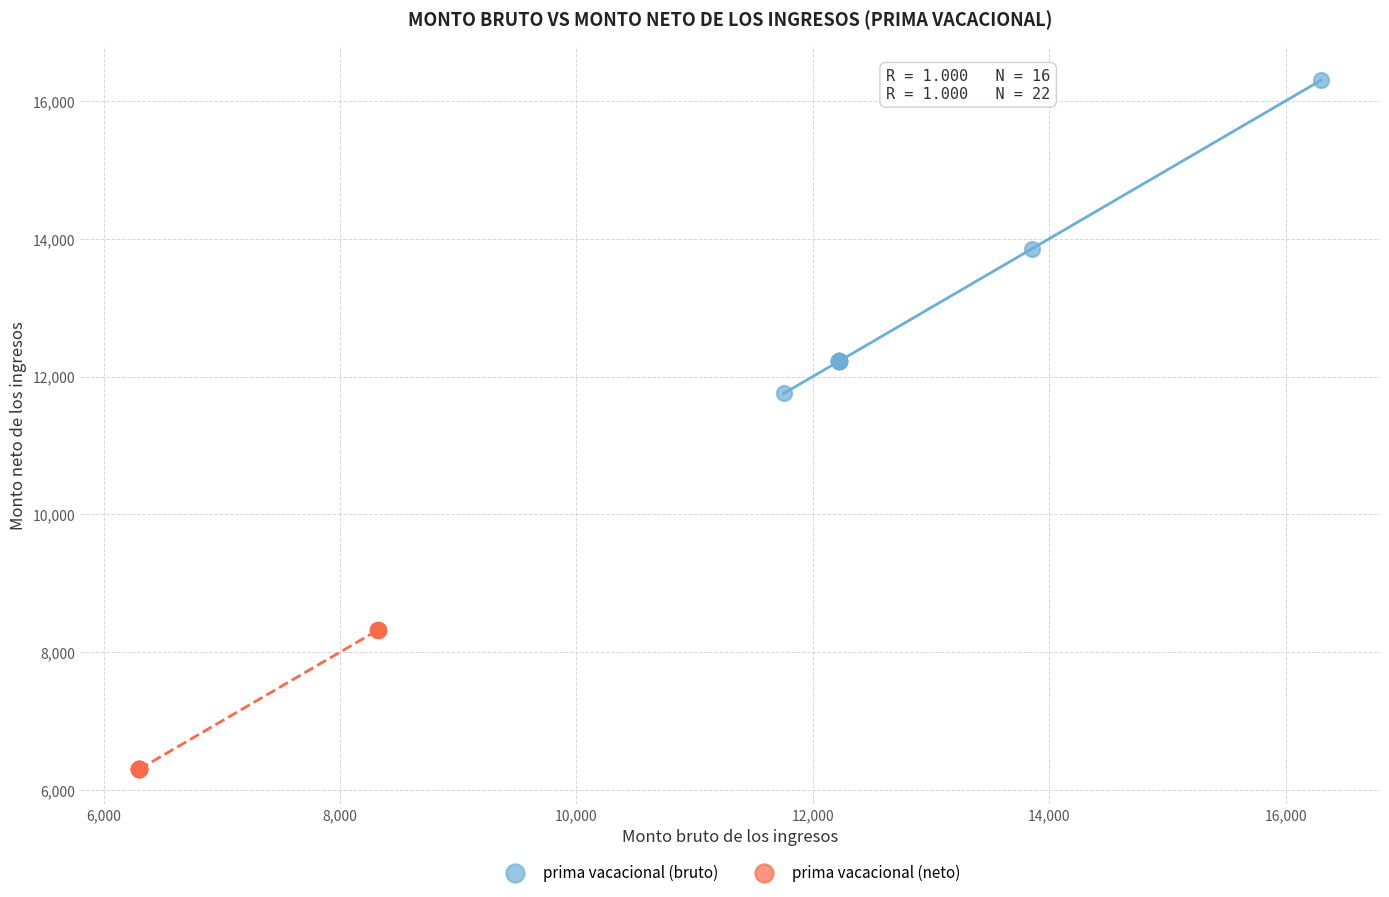

Which series reaches the minimum Y coordinate?

prima vacacional (neto)